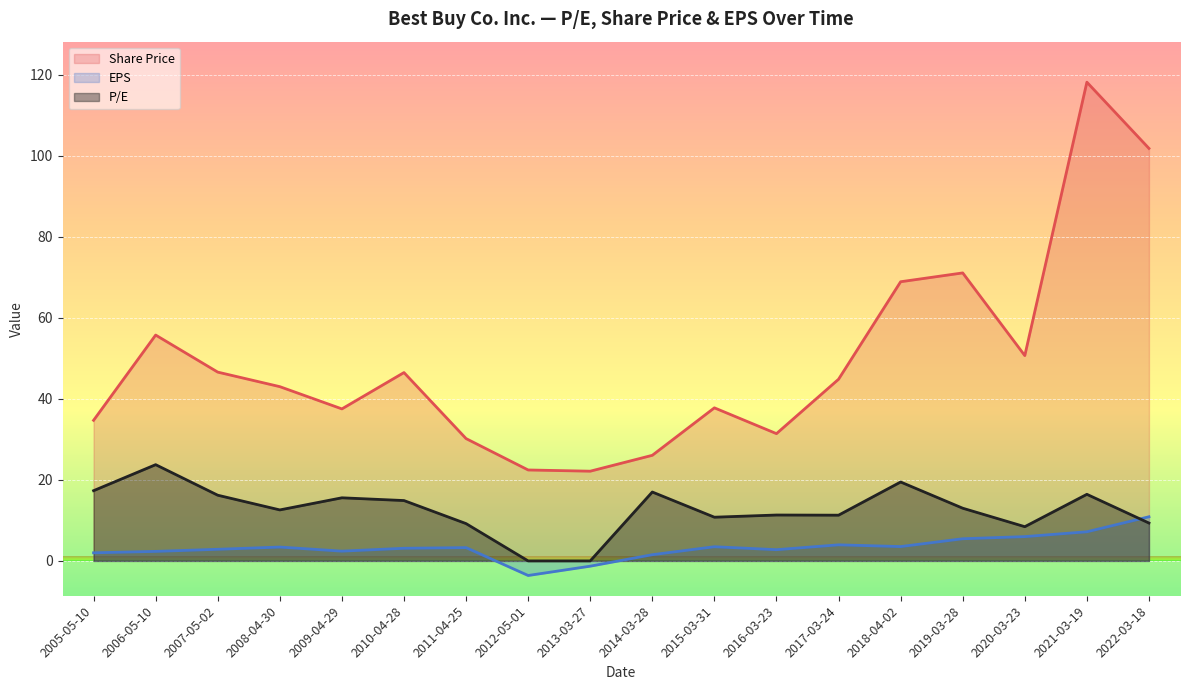

Between 2010-04-28 and 2007-05-02, which is larger?

2007-05-02